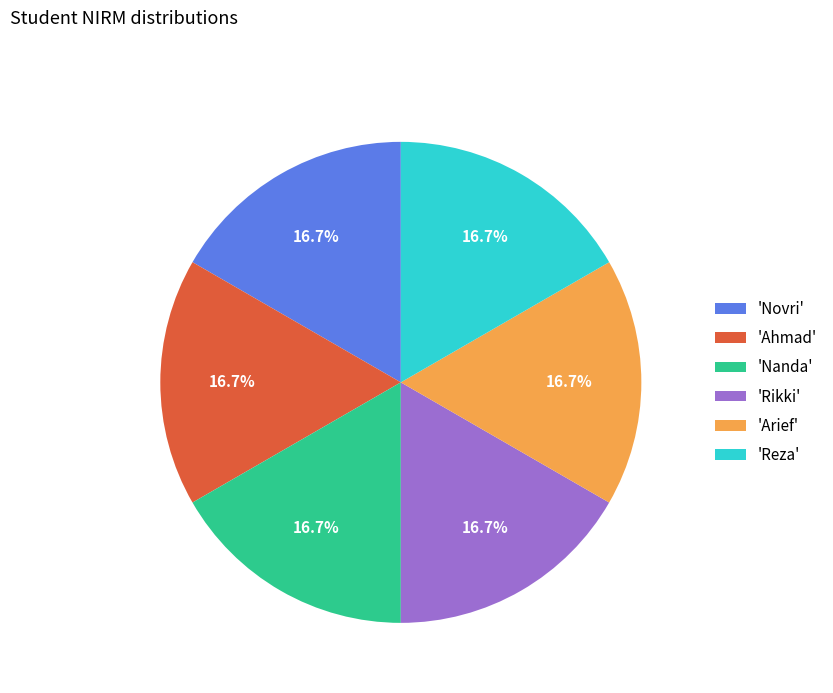

What percentage do 'Arief' and 'Nanda' together represent?

33.3%